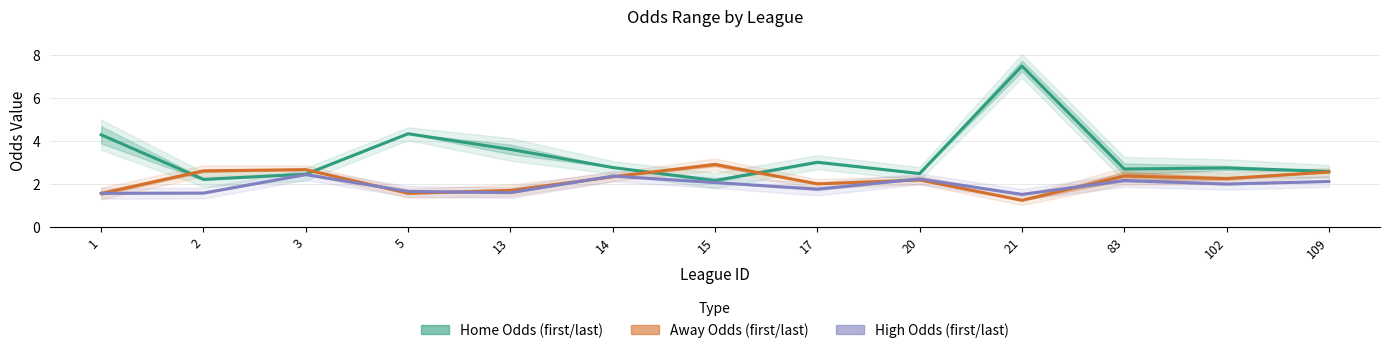

Reading left to right, what are all the values shown in this chart?

last_home: 4.3	2.2	2.5	4.3	3.6	2.8	2.2	3.0	2.5	7.5	2.7	2.8	2.6
last_away: 1.6	2.6	2.7	1.6	1.7	2.4	2.9	2.0	2.2	1.3	2.4	2.3	2.6
last_high: 1.6	1.6	2.5	1.7	1.6	2.4	2.1	1.8	2.2	1.5	2.2	2.0	2.1